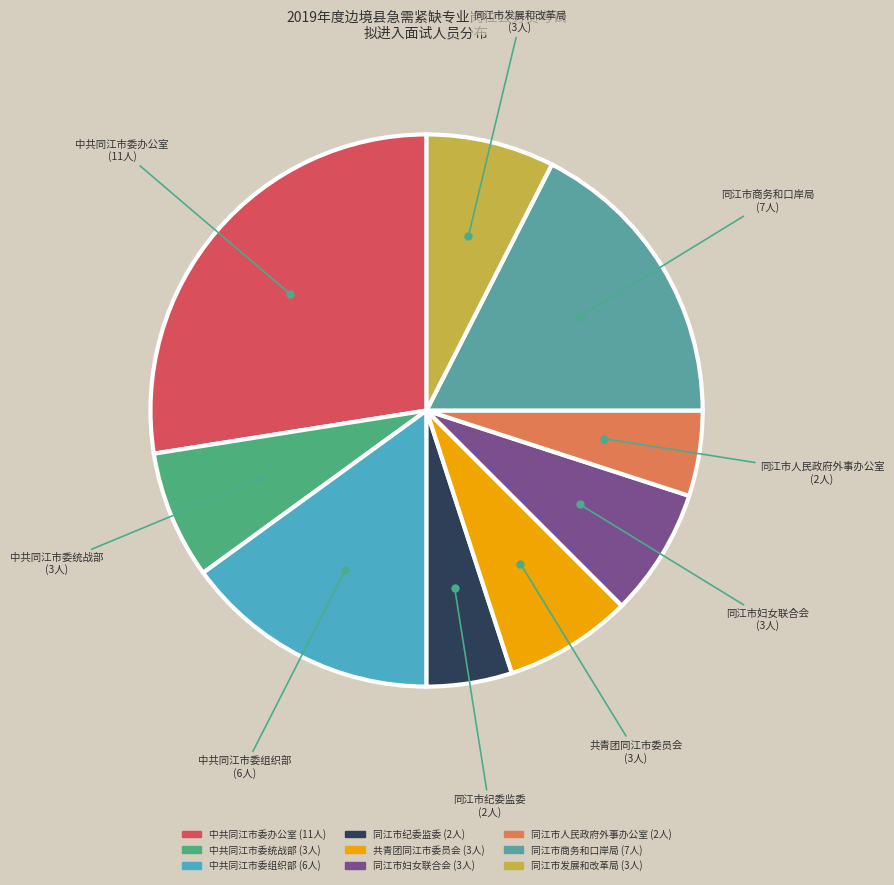

True or false: 同江市发展和改革局 accounts for 8% of the total.

True